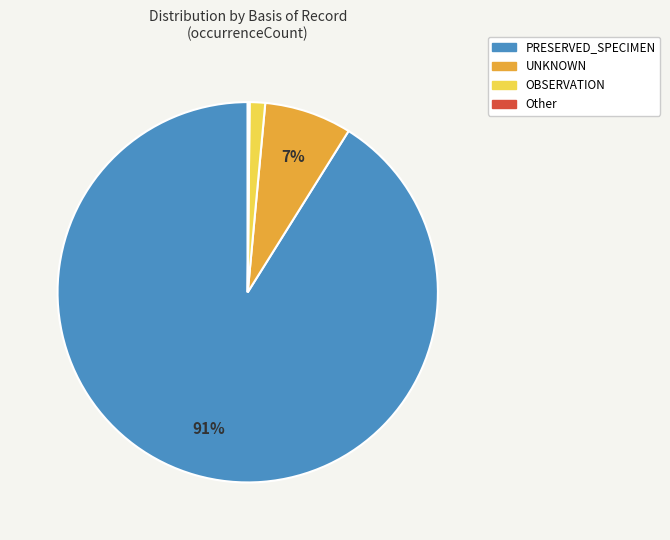

To the nearest percent, what is the average slice percentage?

25%